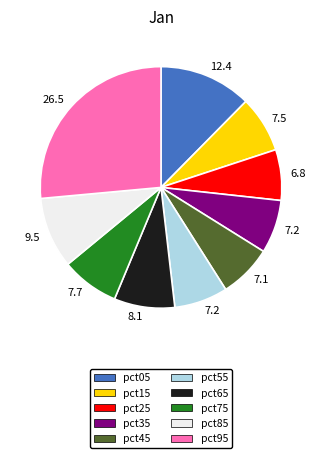

Which category has the biggest portion of the pie?

pct95